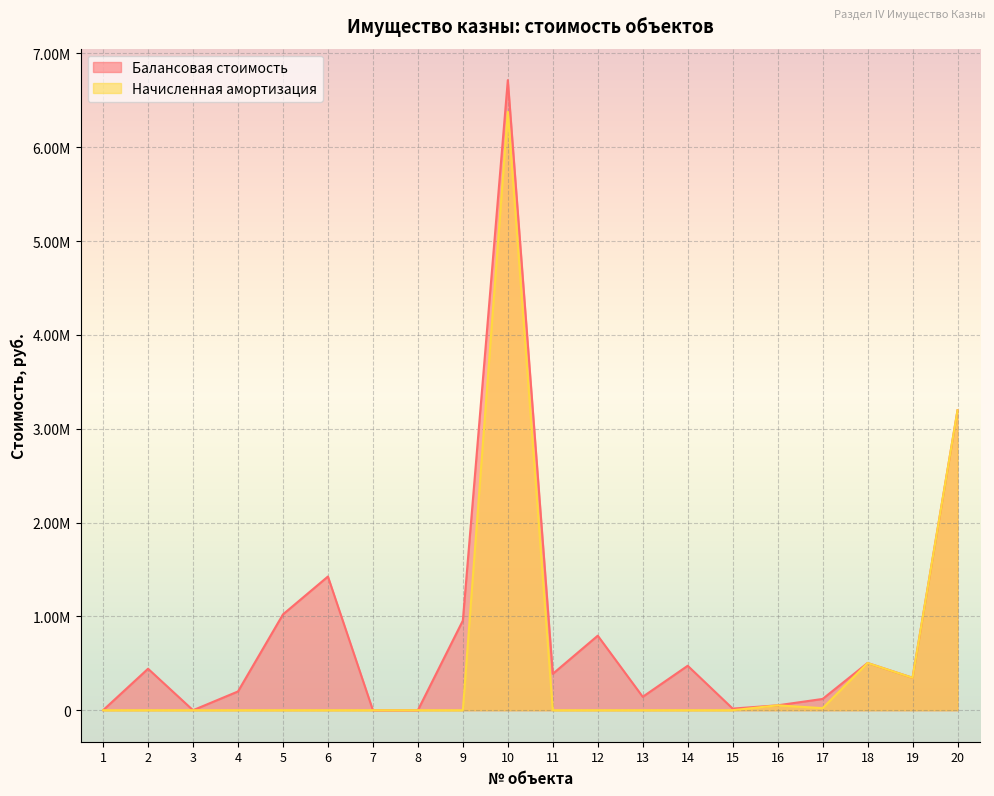

Reading right to left, extract all data points from this chart.

Балансовая стоимость: 3196141.0	345799.0	503338.1	120046.0	52146.0	17302.2	473814.9	142994.5	794334.2	387873.3	6714709.2	955400.0	1.0	1.0	1424670.0	1021200.0	200000.0	1.0	441935.1	1.0
Начисленная амортизация: 3196141.0	345799.0	503338.1	22008.4	52146.0	0.0	0.0	0.0	0.0	0.0	6376986.8	0.0	0.0	0.0	0.0	0.0	0.0	0.0	0.0	0.0